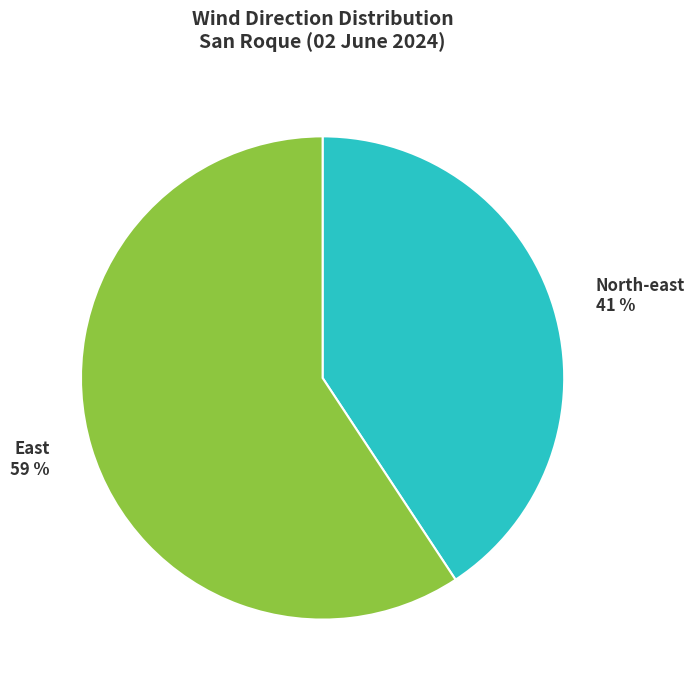

Which has a higher value, East or North-east?

East